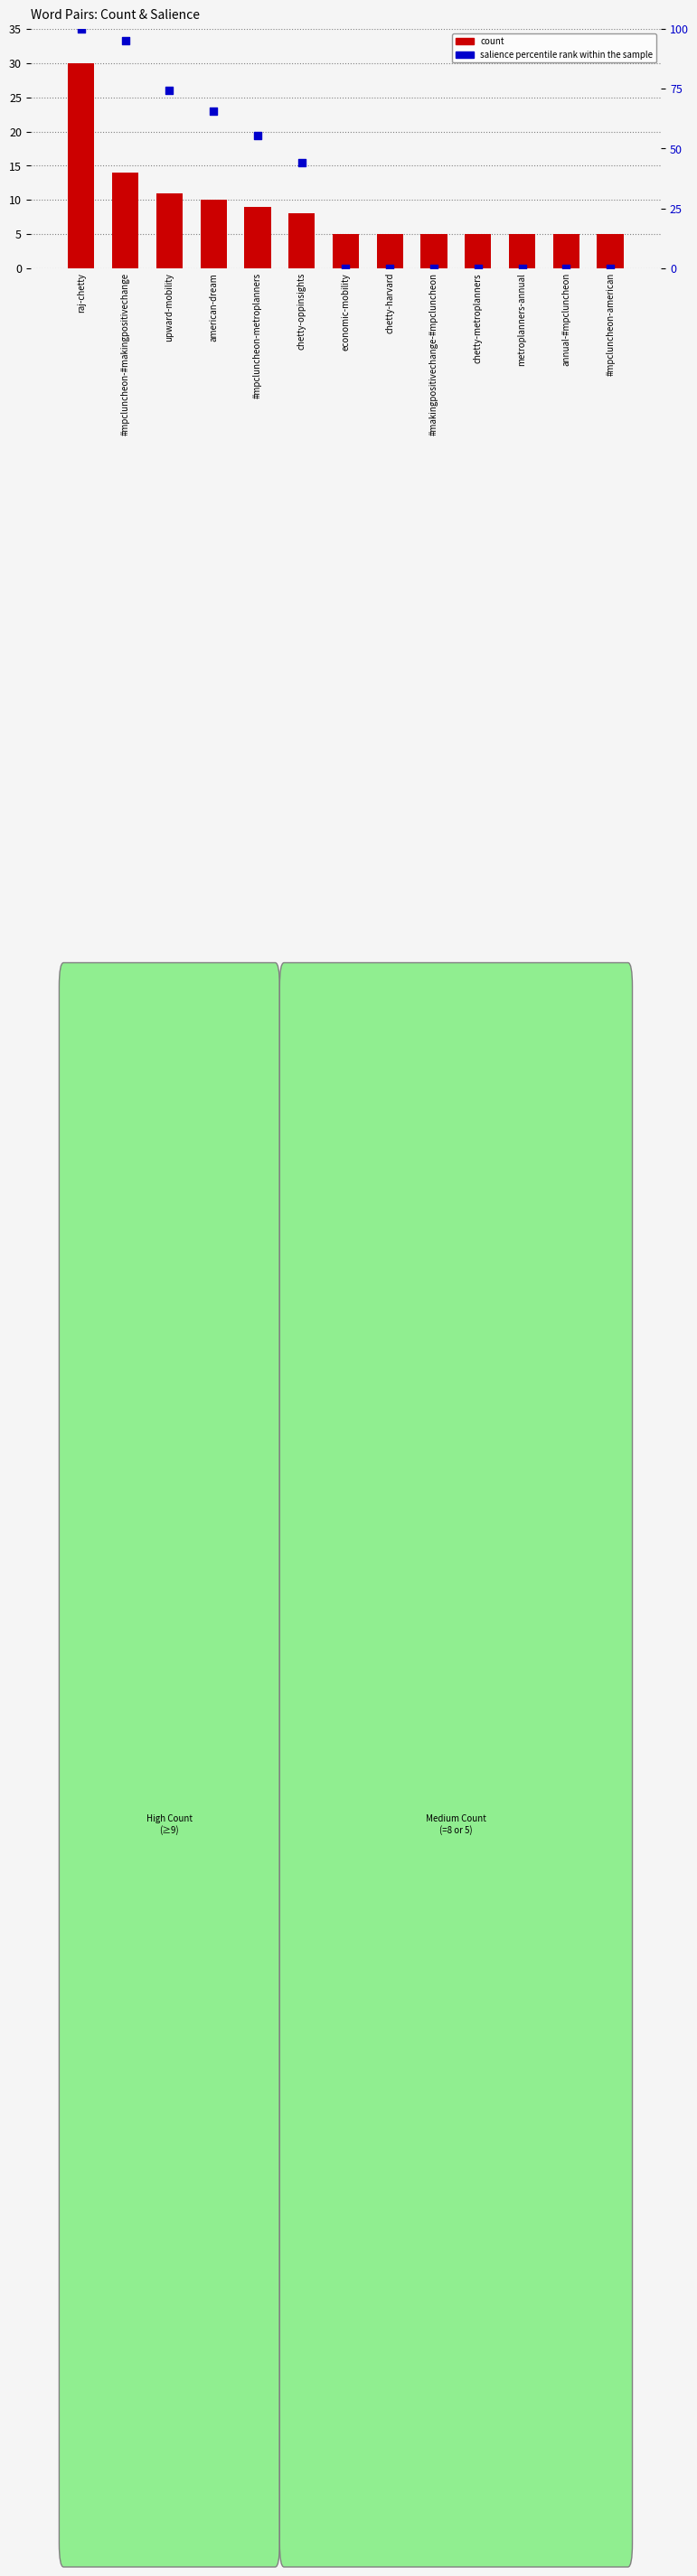

Which series reaches the minimum Y coordinate?

salience percentile rank within the sample